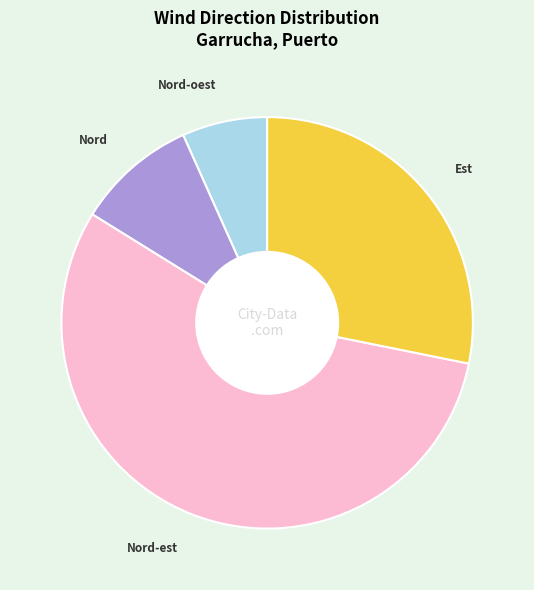

Is there any slice that represents more than half of the pie?

Yes